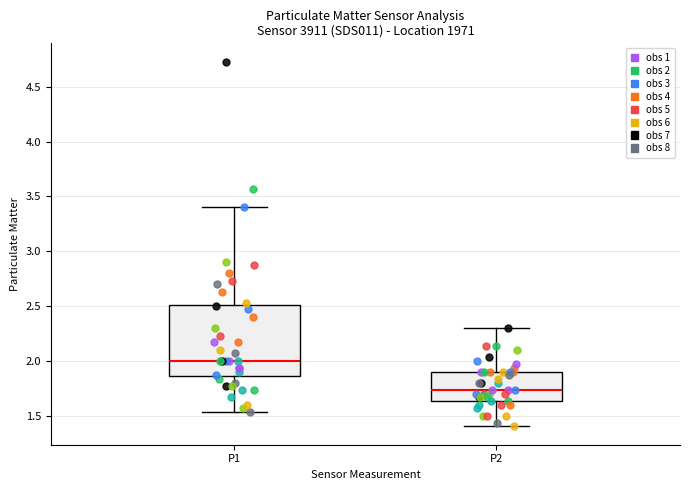

Comparing the boxes themselves (not the whiskers), which one is the tallest?

P1